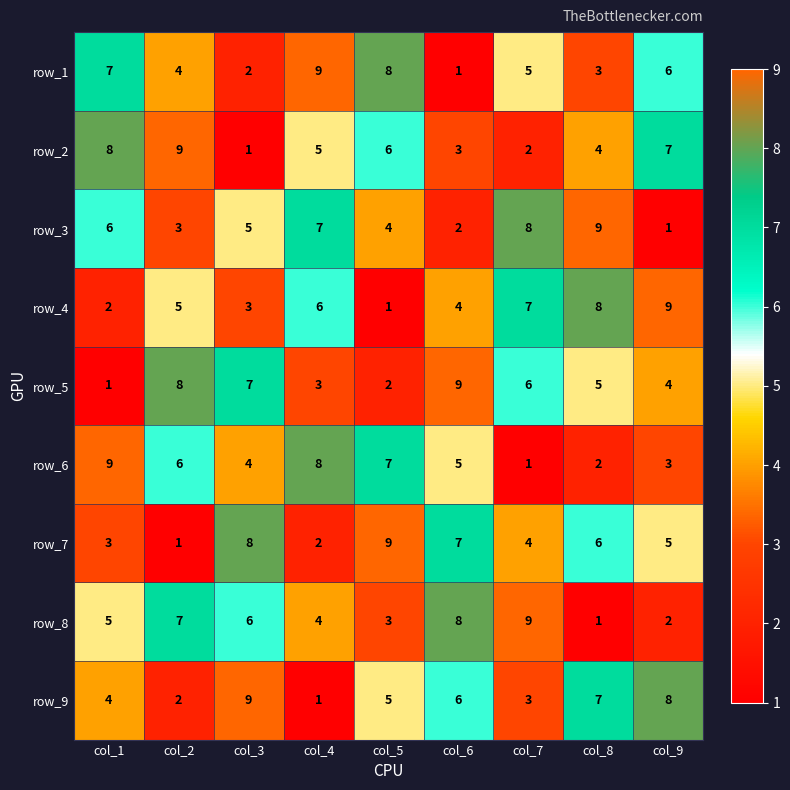

The value of row_5 at col_4 is 3. True or false?

True